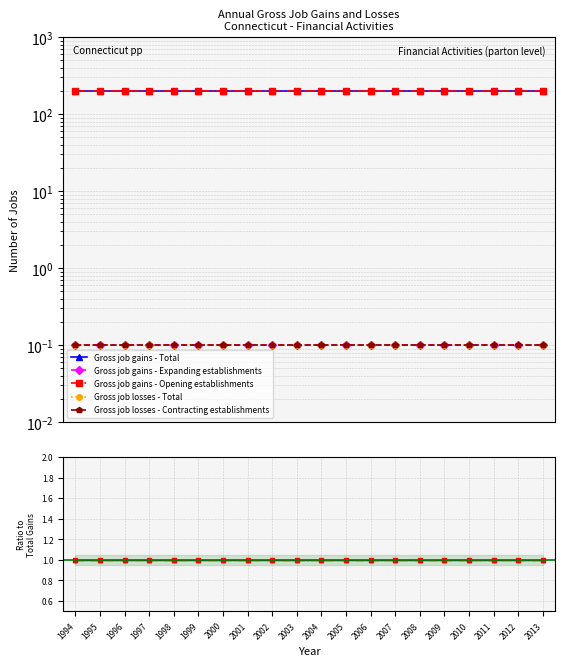

Which series has the largest range (max minus min)?

Gross job gains - Total